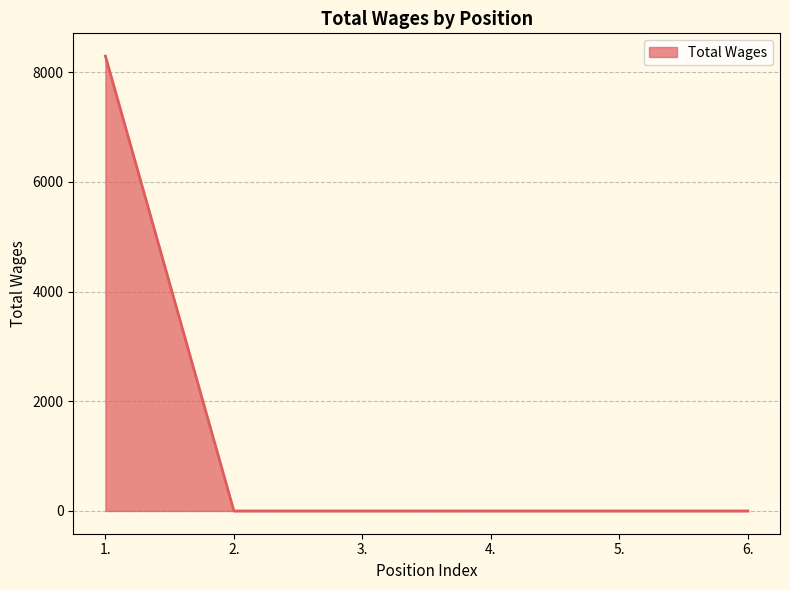

How many lines are shown in the chart?

1